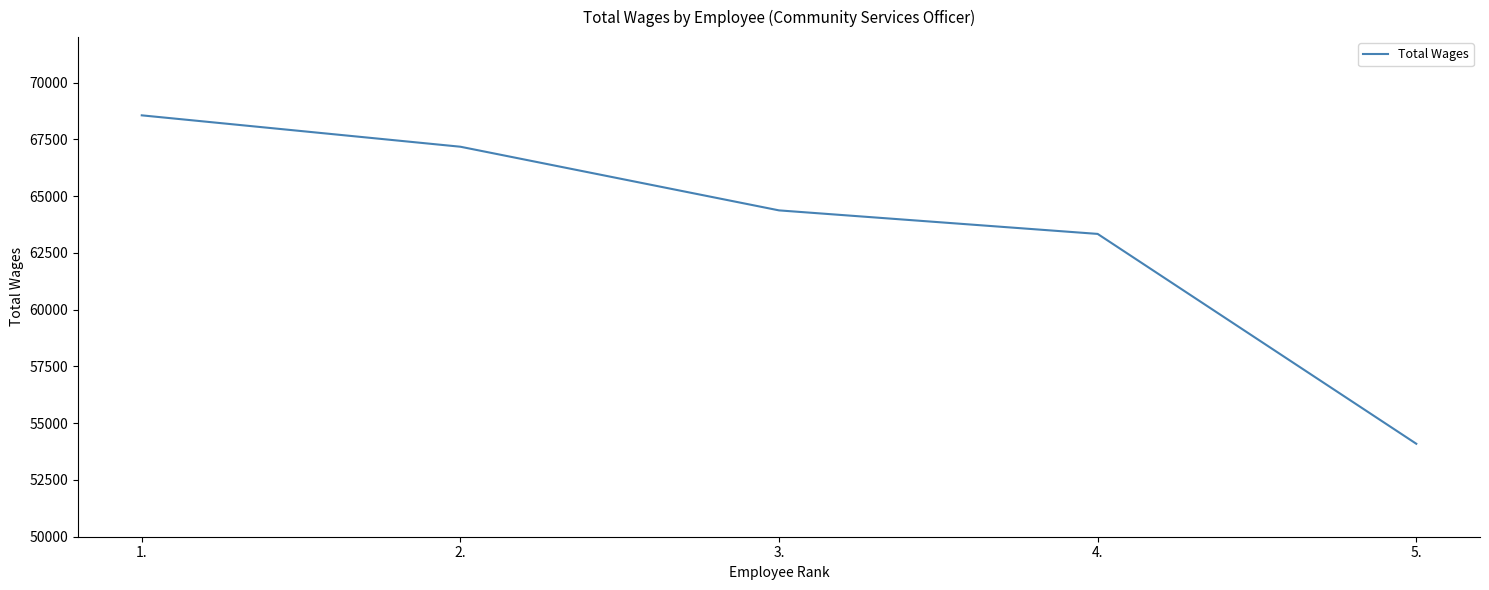

Read the value at 3., to the nearest 10.

64370